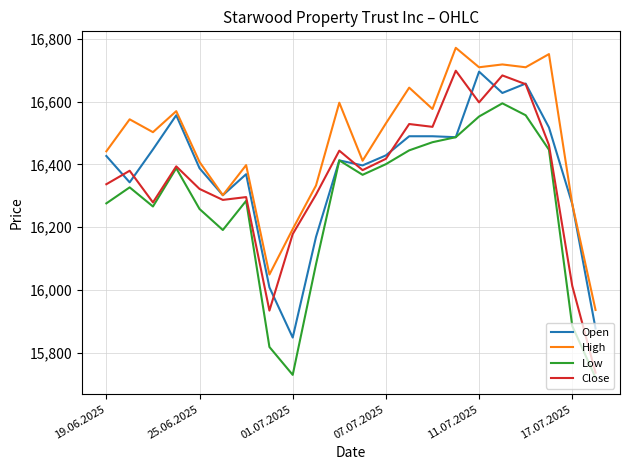

Does the chart display data point markers on the line(s)?

No